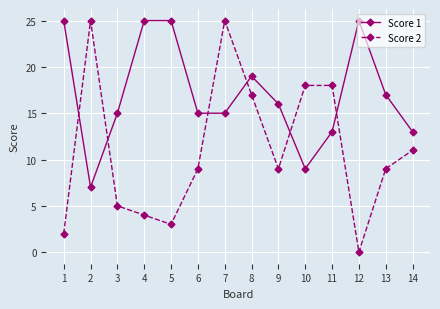

Which series has the widest spread of values?

Score 2